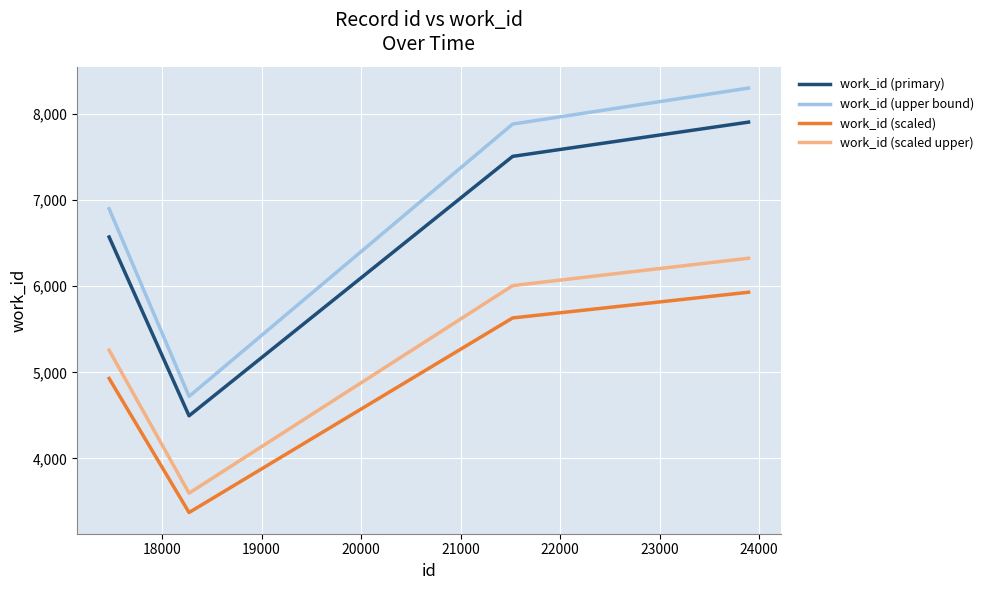

Which series has the largest total across all categories?

work_id (upper bound)